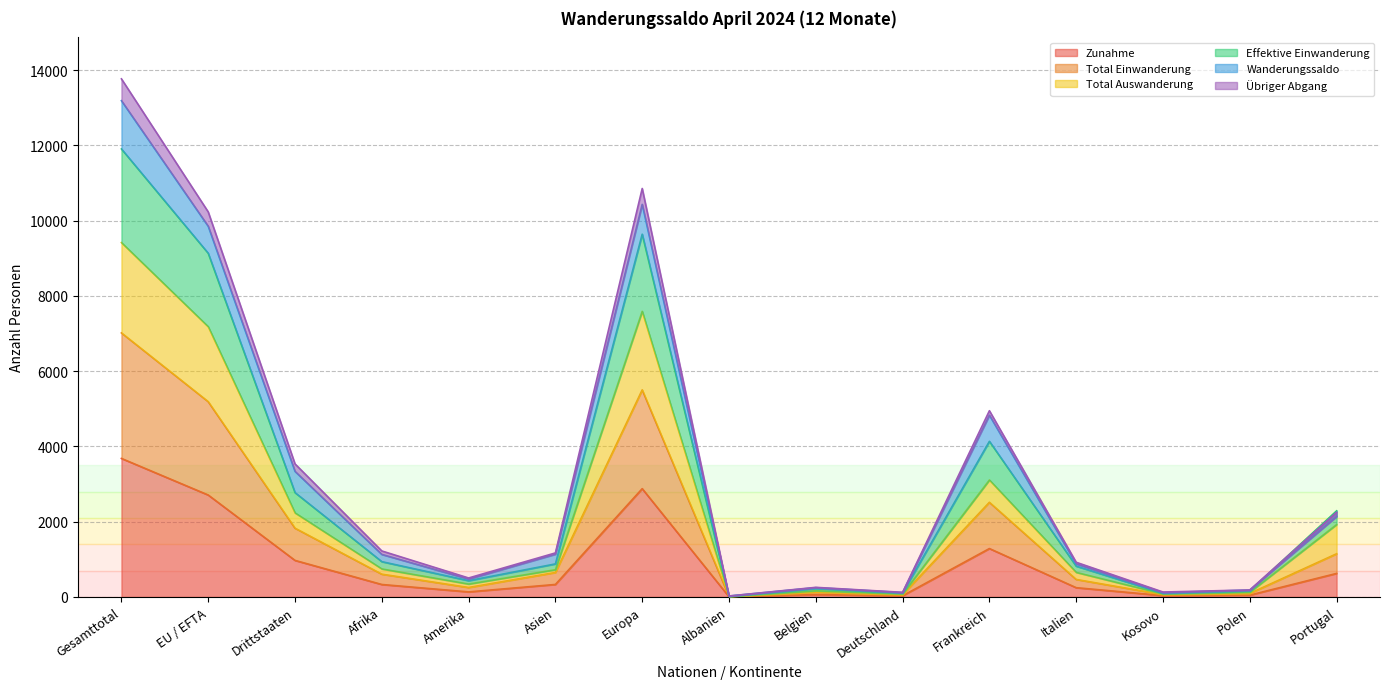

Which series changed the most between Afrika and Polen?

Effektive Einwanderung